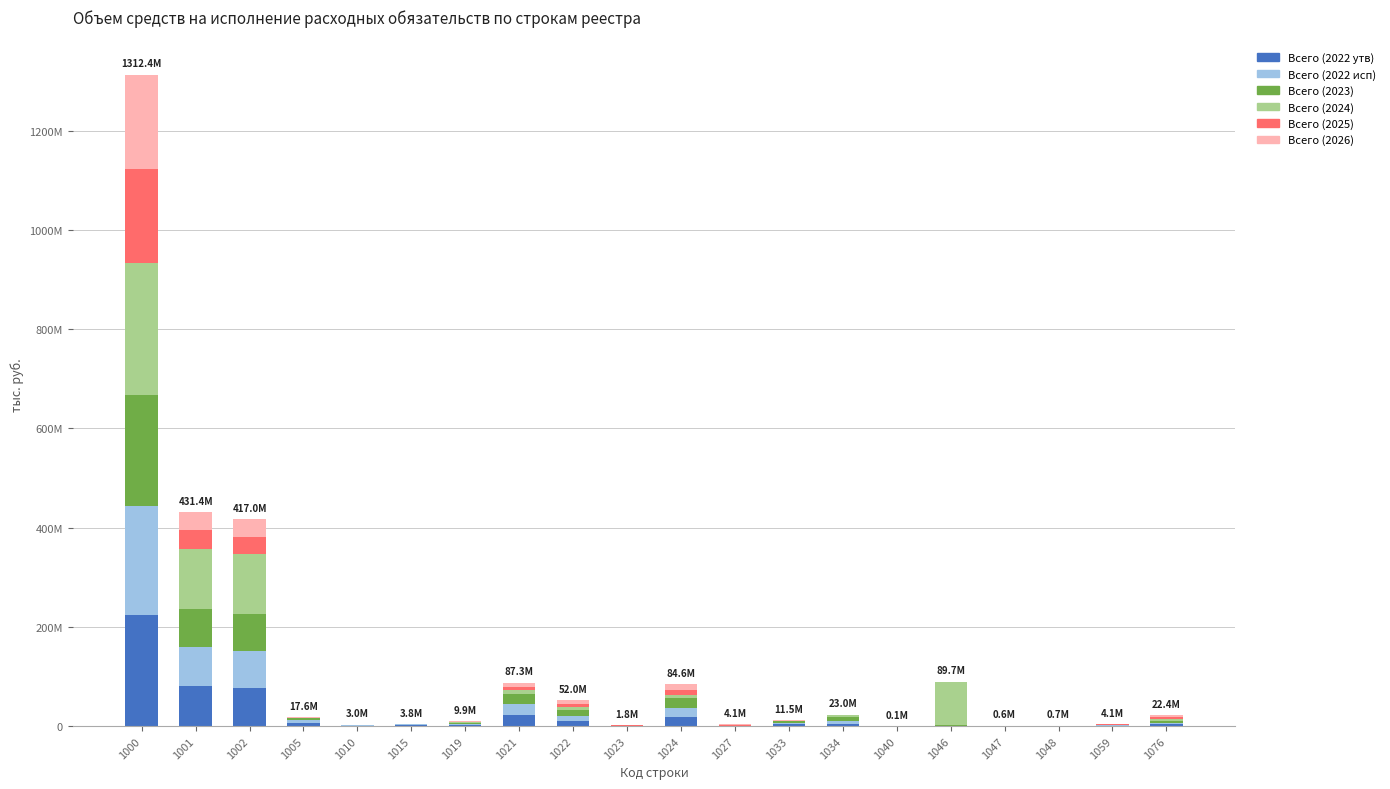

Does the chart contain stacked bars?

Yes